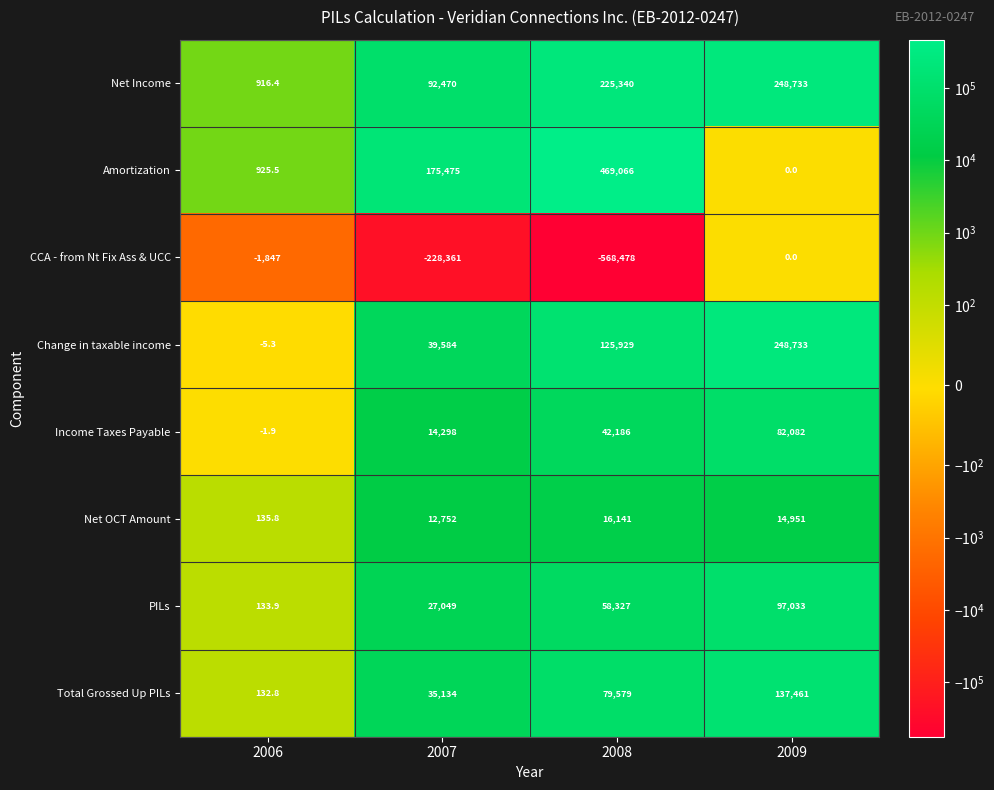

Count the number of data series in this chart.

8